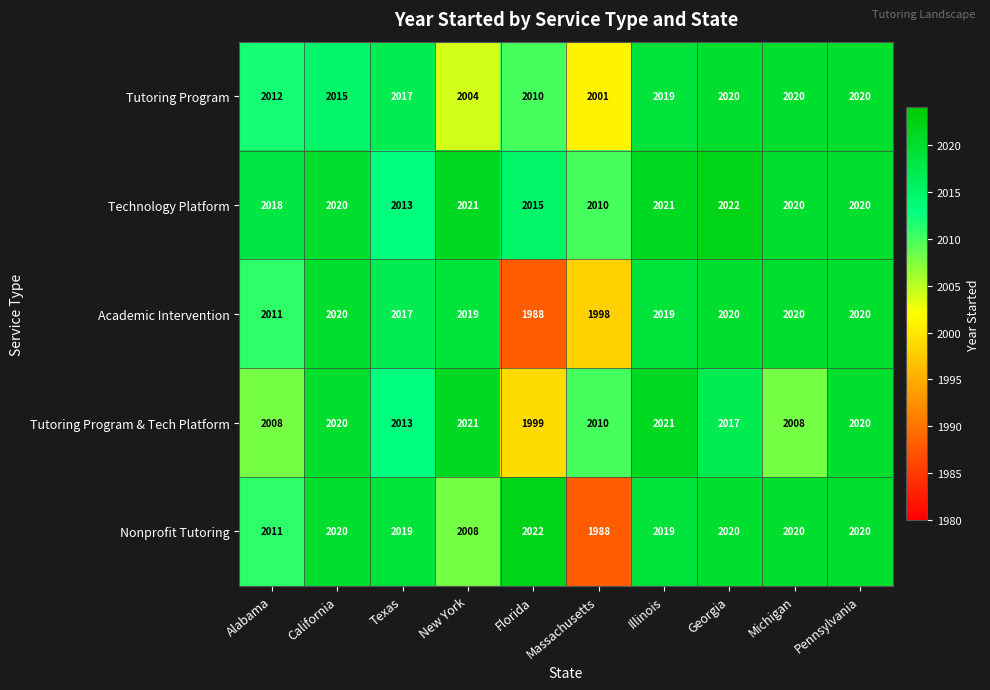

Which series changed the most between Massachusetts and Pennsylvania?

Nonprofit Tutoring